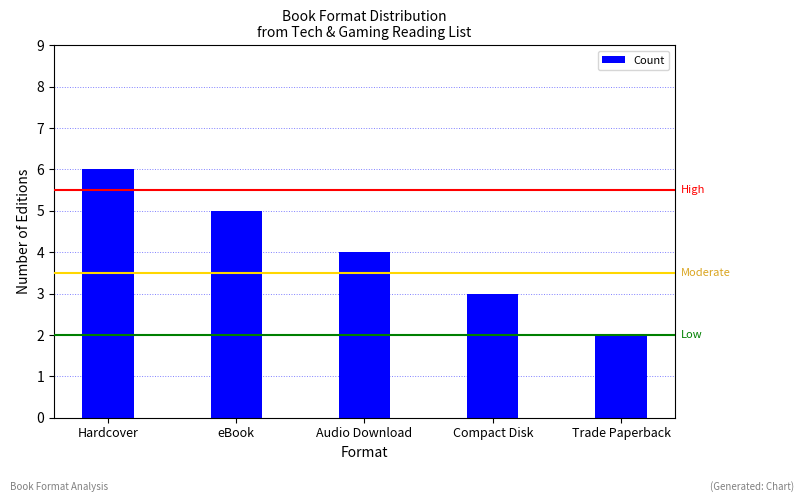

How many data points are less than 4?

2